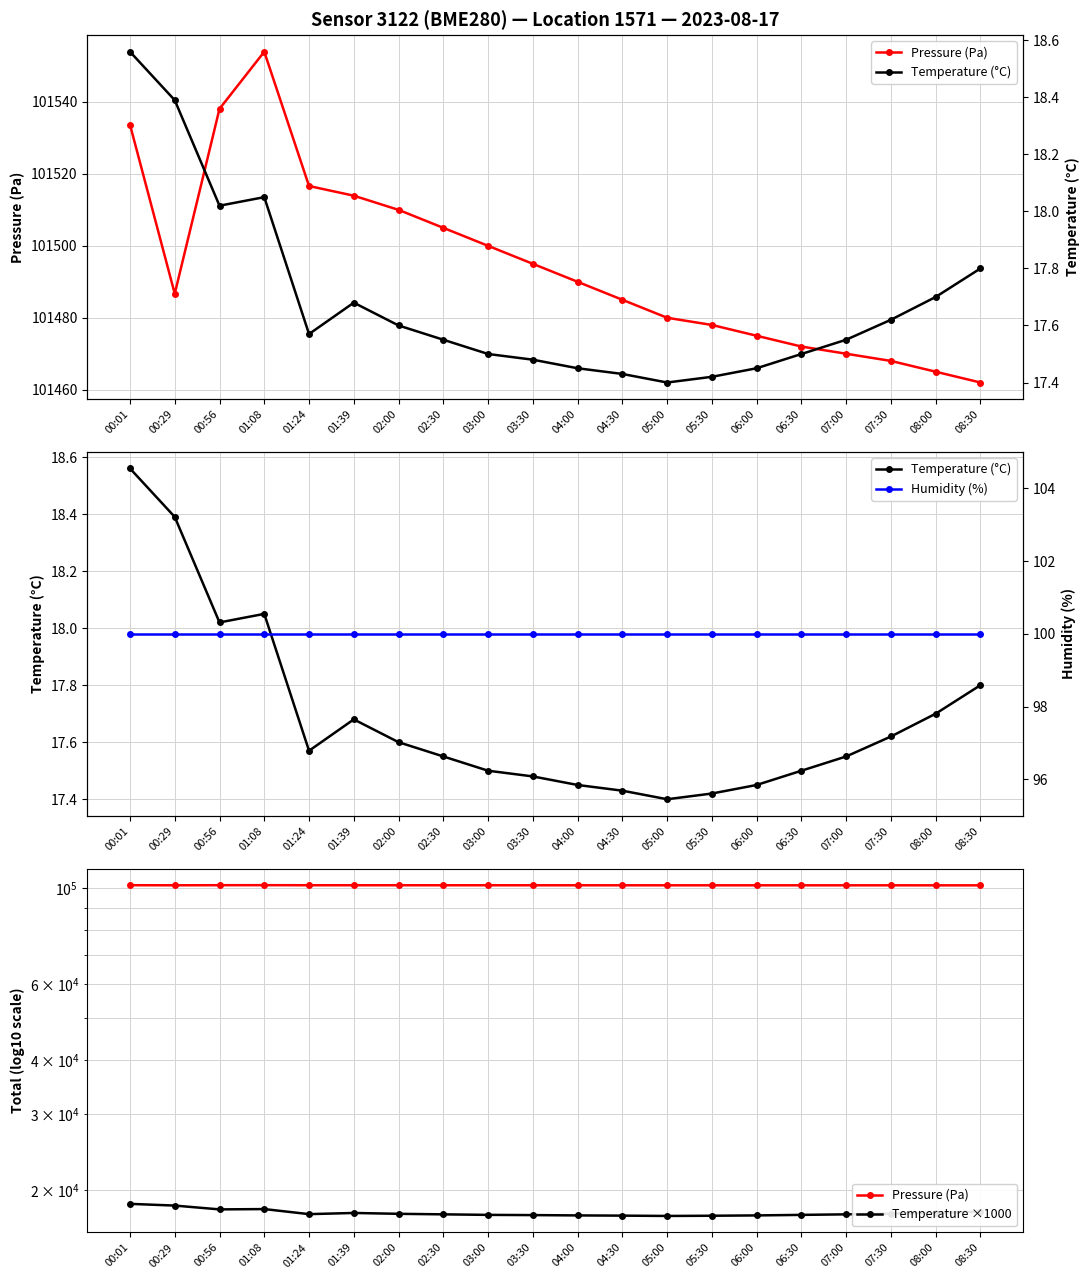

What is the average value of the Humidity (%) series?

100.0